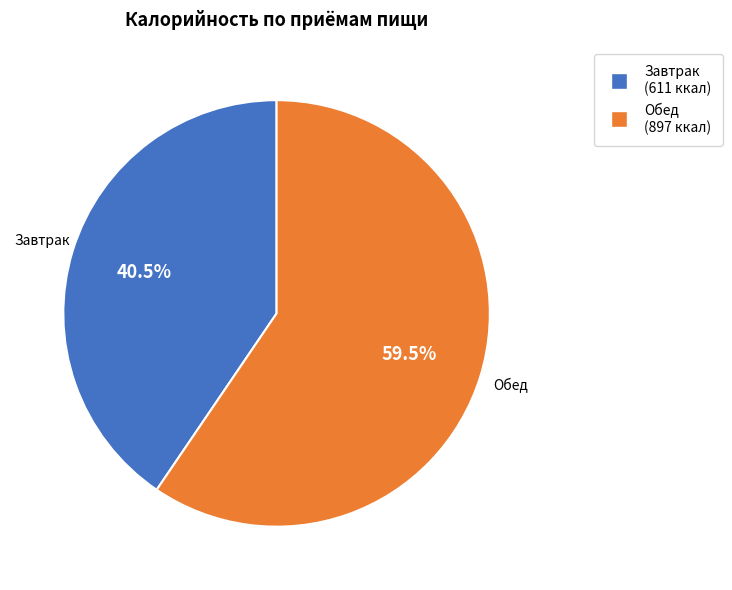

Is it true that Завтрак is 28% of the pie?

False